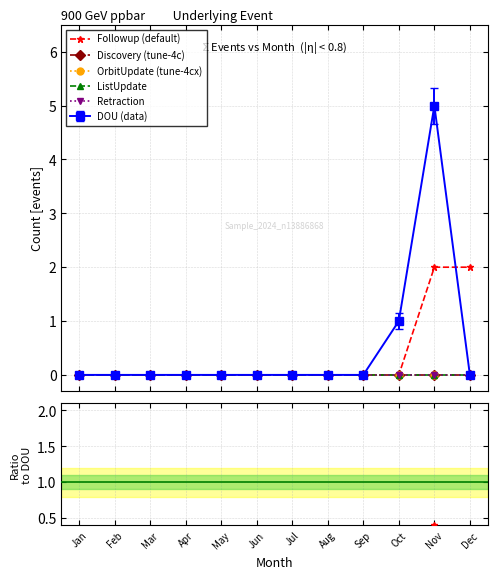

What are all the series names shown in the legend?

DOU, Followup, Discovery, OrbitUpdate, ListUpdate, Retraction